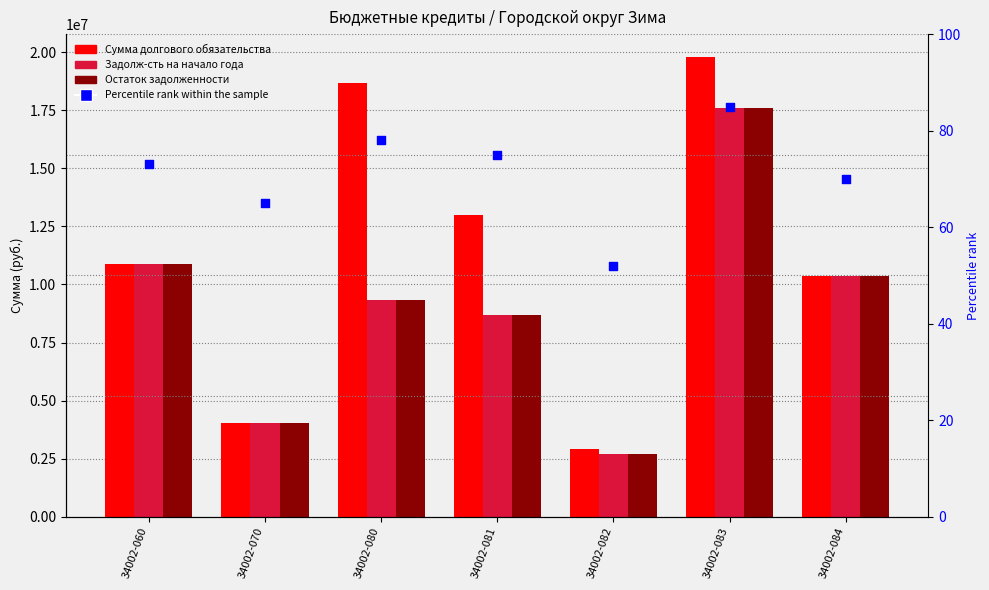

At how many categories does at least one series exceed 6463929?

5